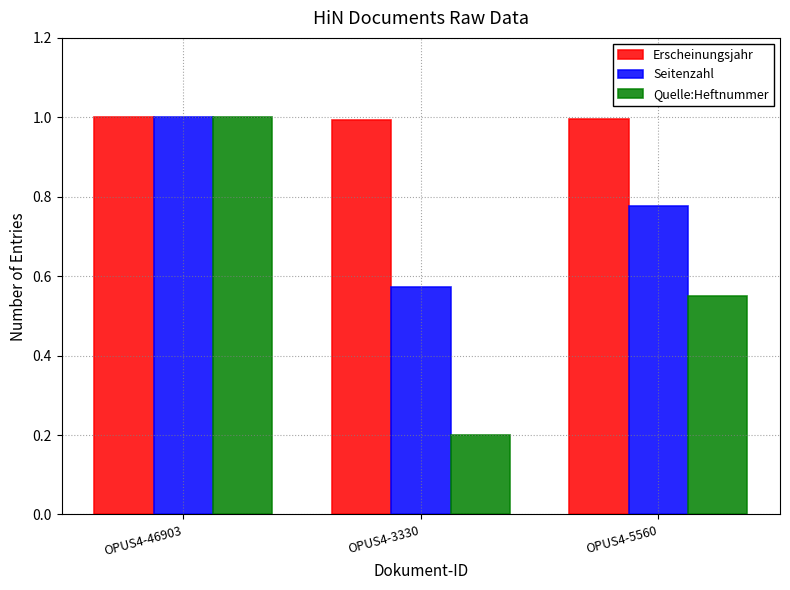

Which category has the lowest value across all series?

OPUS4-3330